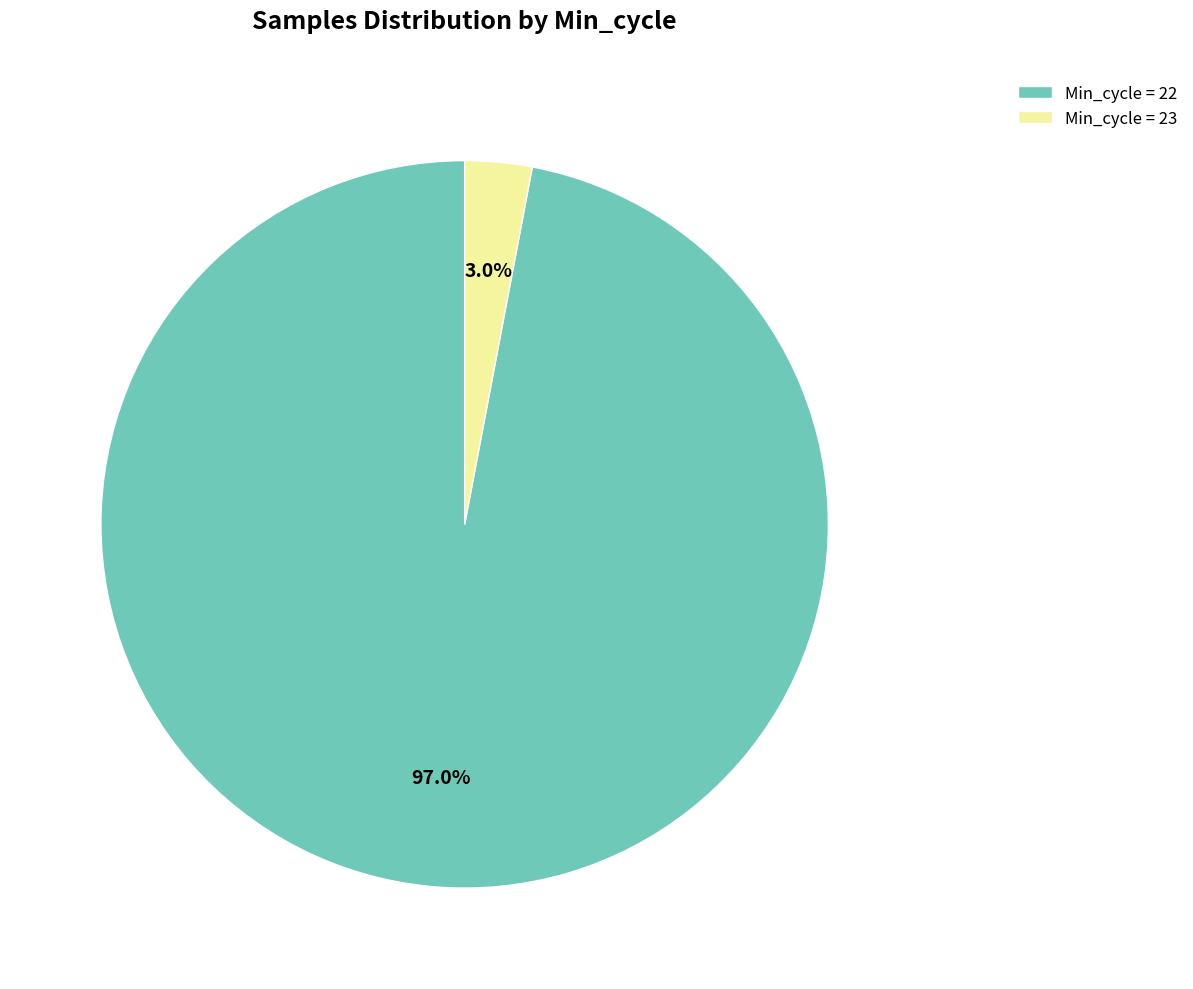

Combined, what portion of the pie is Min_cycle = 22 and Min_cycle = 23?

100.0%